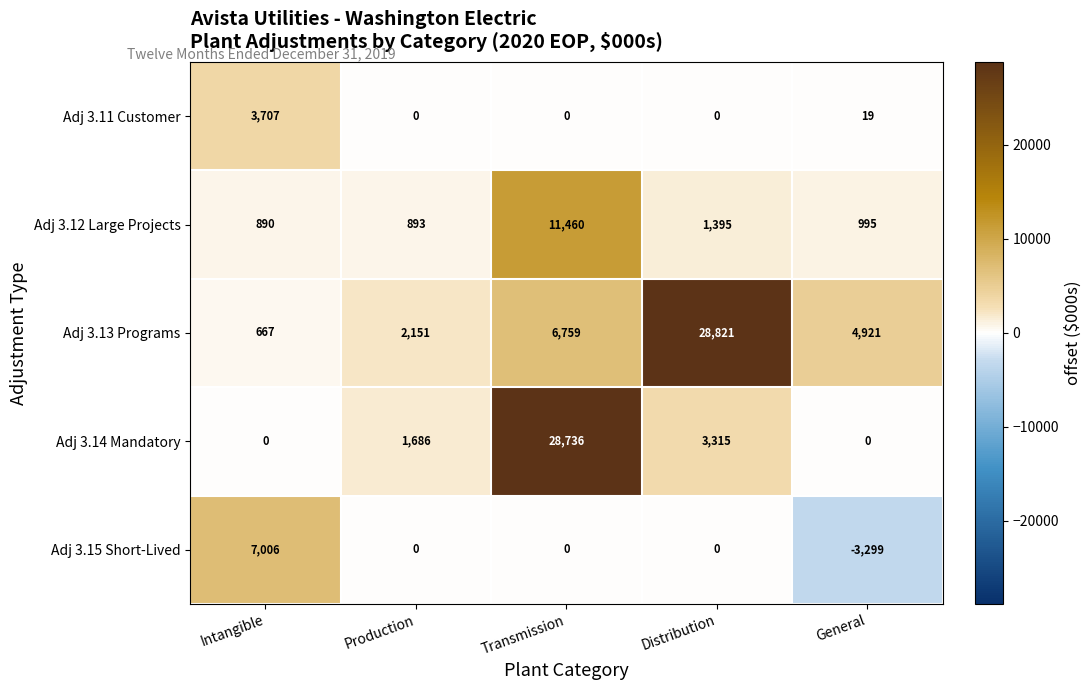

Reading left to right, list all the values displayed in this chart.

Adj 3.11 Customer: 3707	0	0	0	19
Adj 3.12 Large Projects: 890	893	11460	1395	995
Adj 3.13 Programs: 667	2151	6759	28821	4921
Adj 3.14 Mandatory: 0	1686	28736	3315	0
Adj 3.15 Short-Lived: 7006	0	0	0	-3299